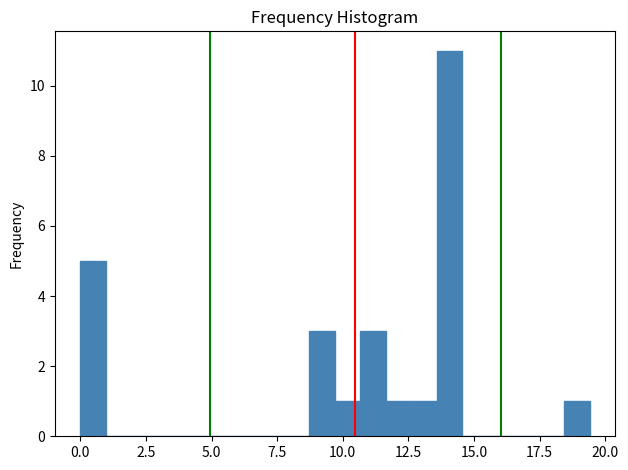

Around what value on the x-axis is the tallest bar? Give the approximate position of its centre, as read against the axis.

14.0